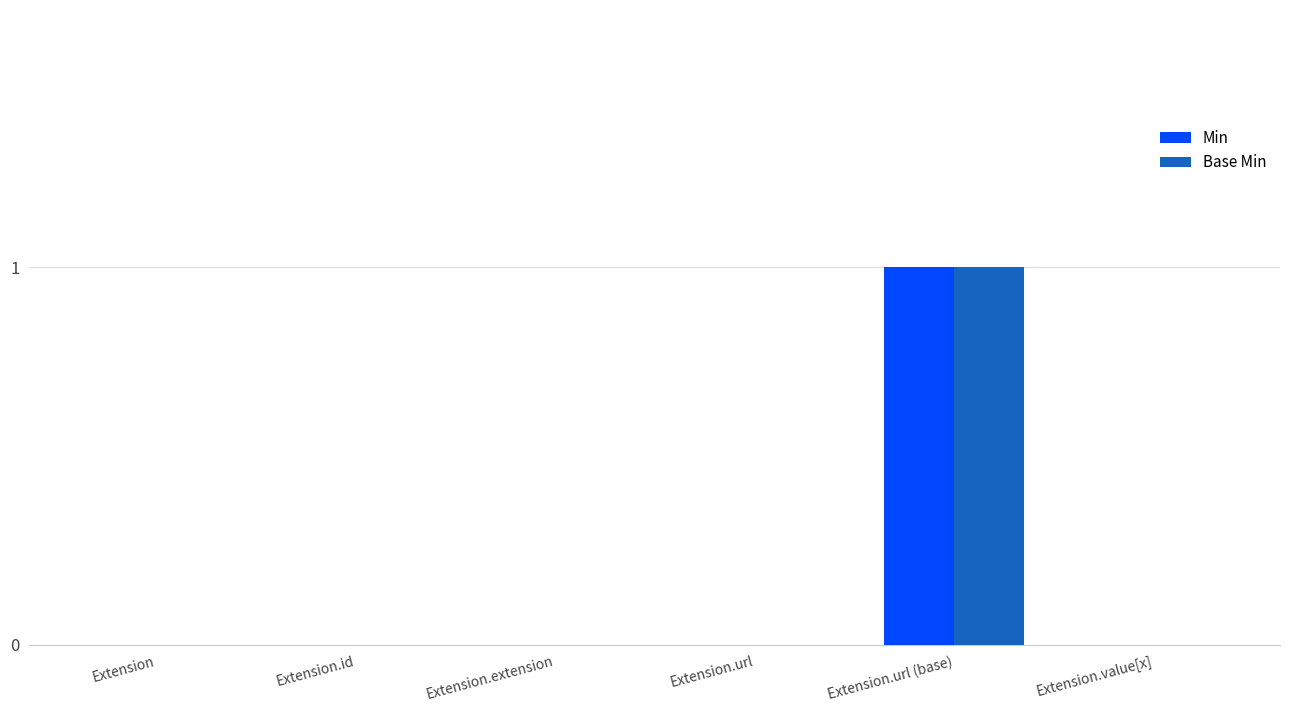

The value of Min at Extension.value[x] is 0. True or false?

True